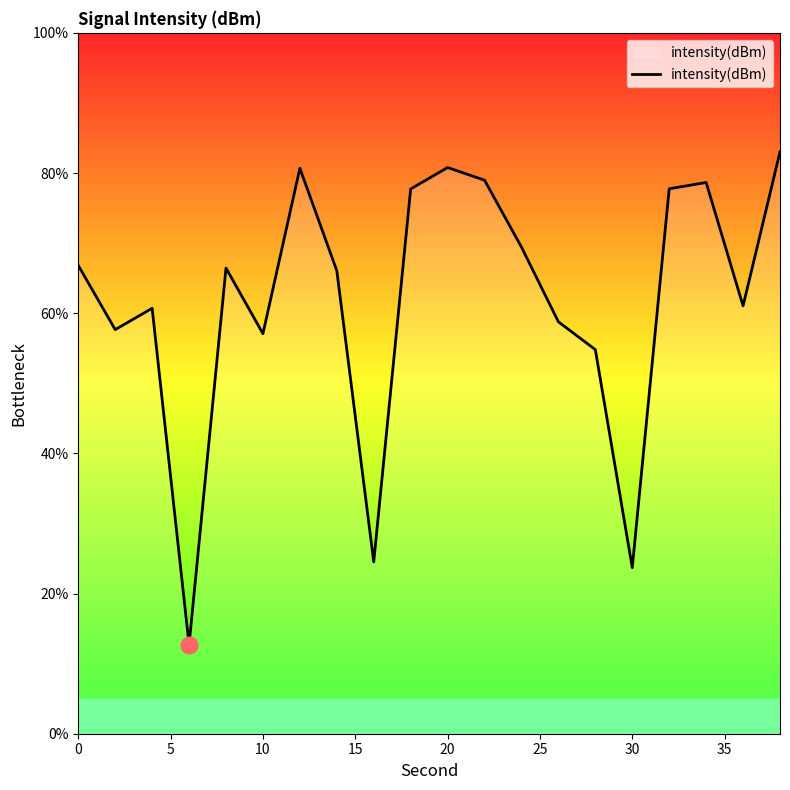

How many interior local valleys (lower than both neighbors) does the data have?

6